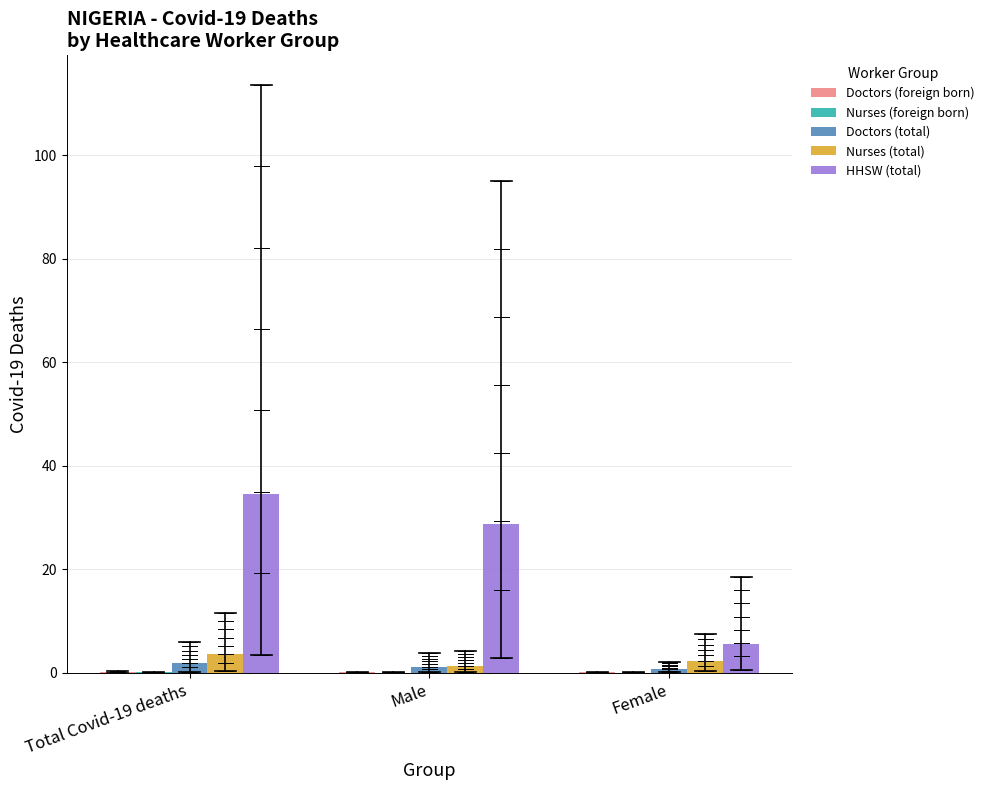

Which series changed the most between Male and Female?

HHSW (total)